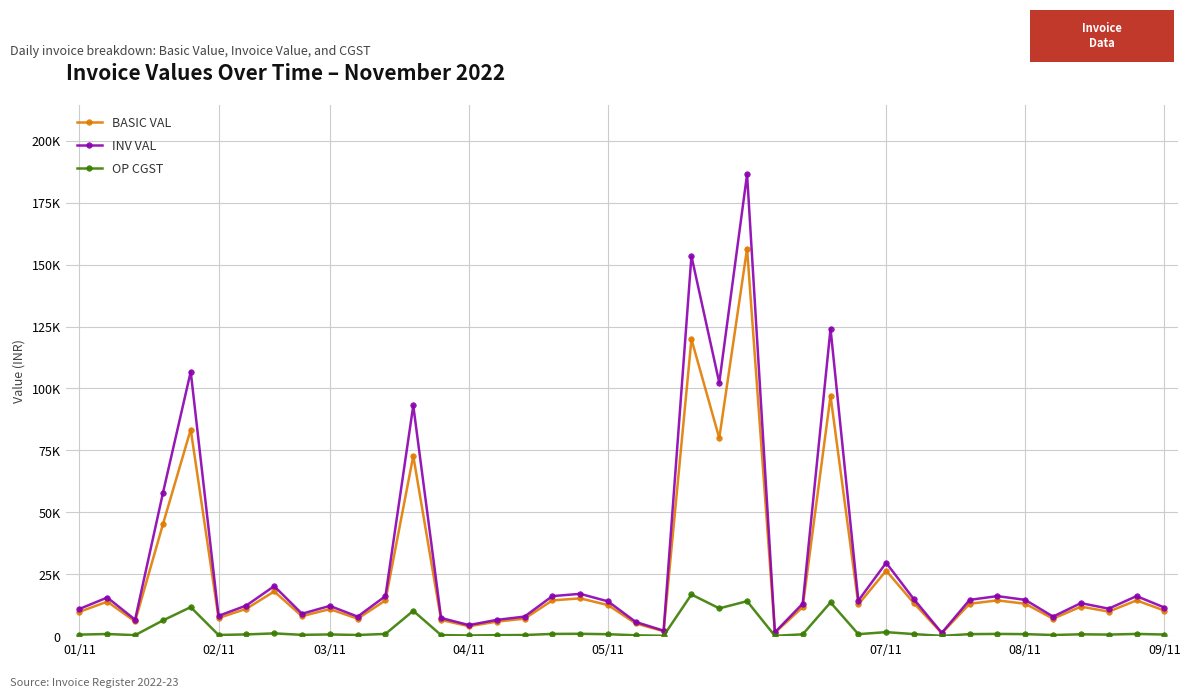

True or false: INV VAL and BASIC VAL cross at least once.

False